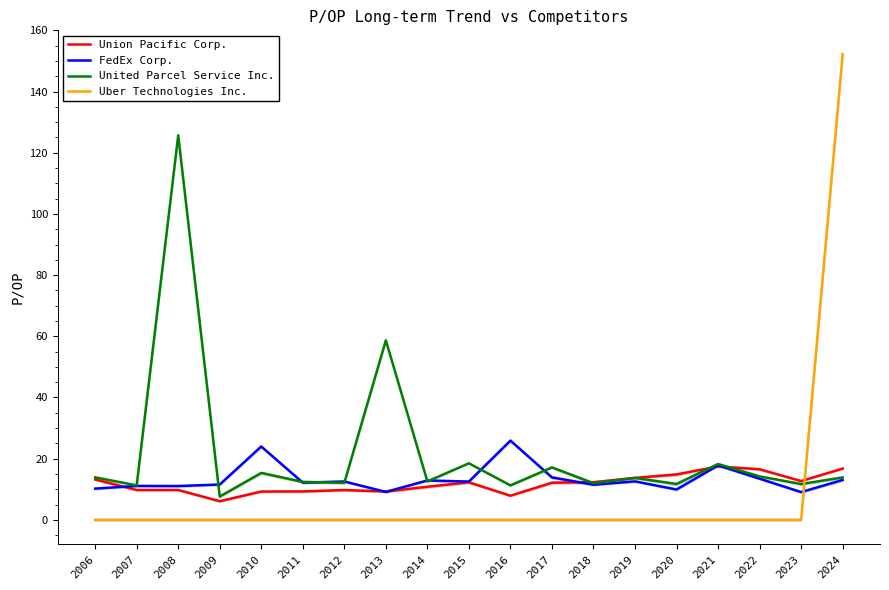

Which series has the widest spread of values?

Uber Technologies Inc.